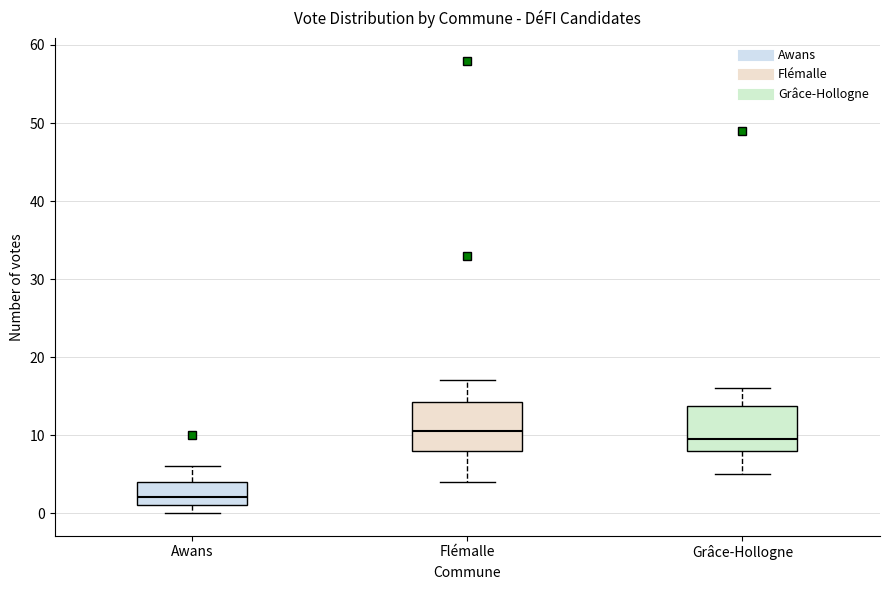

Reading left to right, read every box against the y-axis: the position of its median line, the range the box covers, and the ends of its whiskers. The values are not printed on the chart, so give them approximately, as read against the axis.

Awans: median 2, box 1 to 4, whiskers 0 to 6
Flémalle: median 11, box 8 to 14, whiskers 4 to 17
Grâce-Hollogne: median 10, box 8 to 14, whiskers 5 to 16